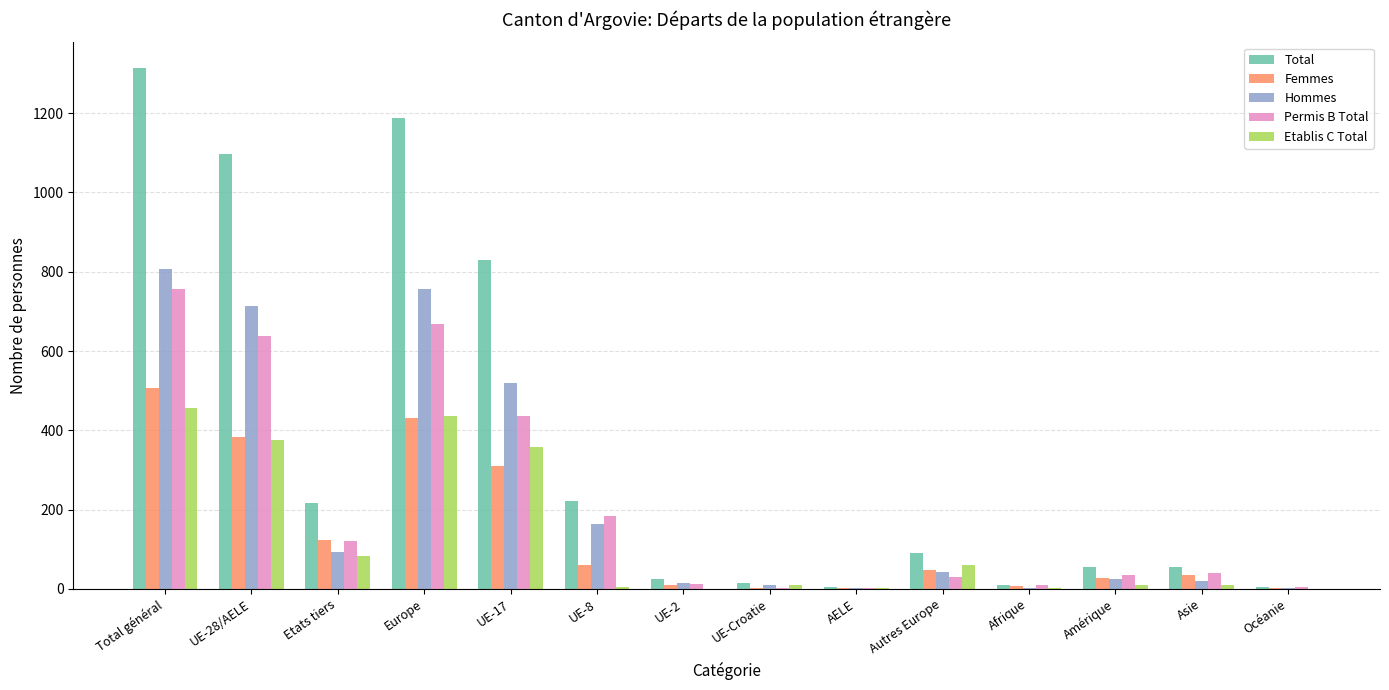

At which category is the sum across all series the highest?

Total général